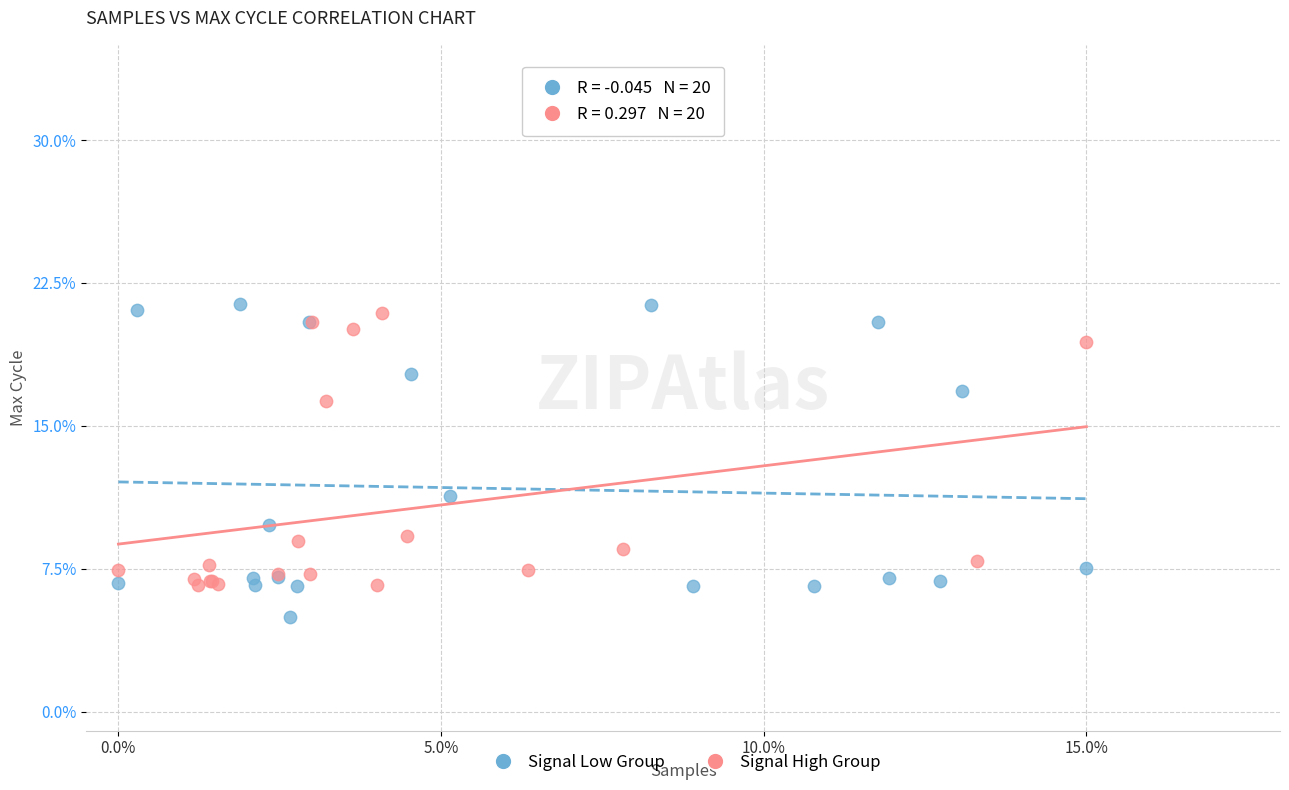

Which series reaches the minimum Y coordinate?

Signal Low Group